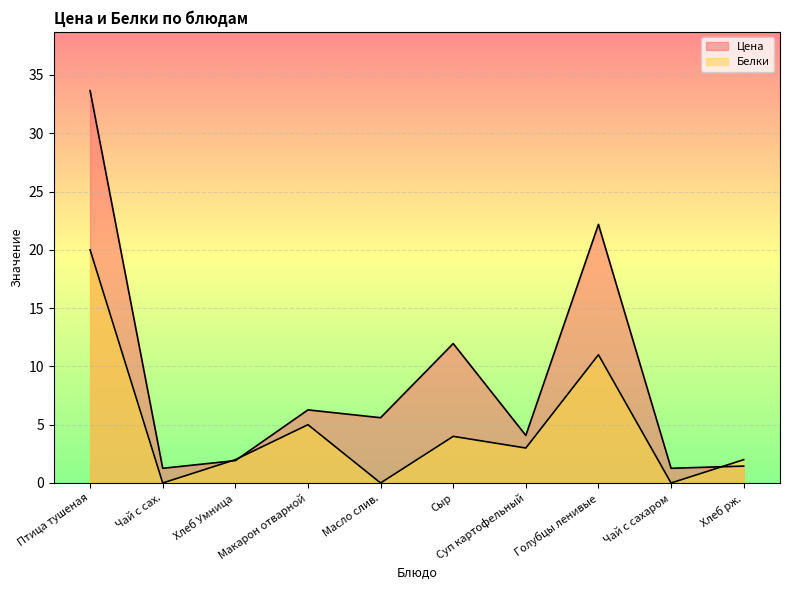

Which series has the largest total across all categories?

Цена